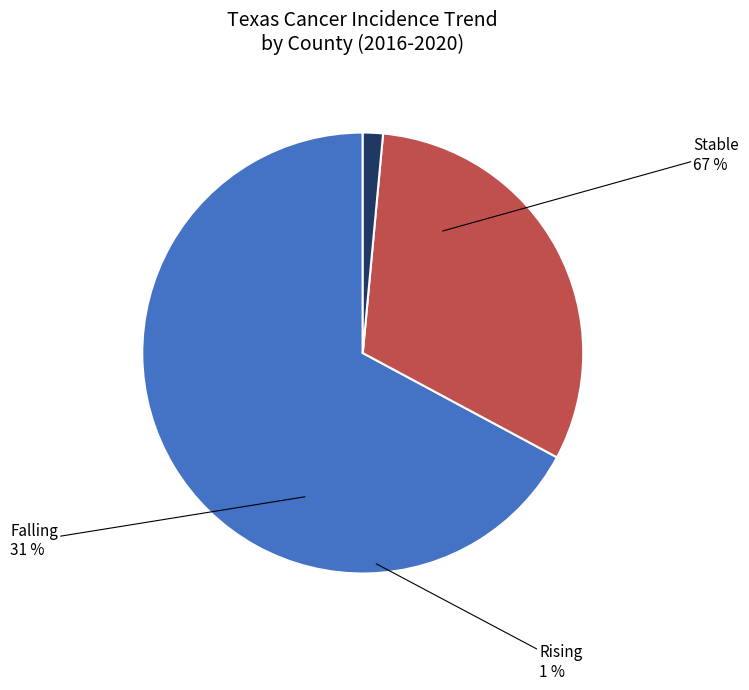

Approximately how many times larger is the value at falling compared to stable?

0.5